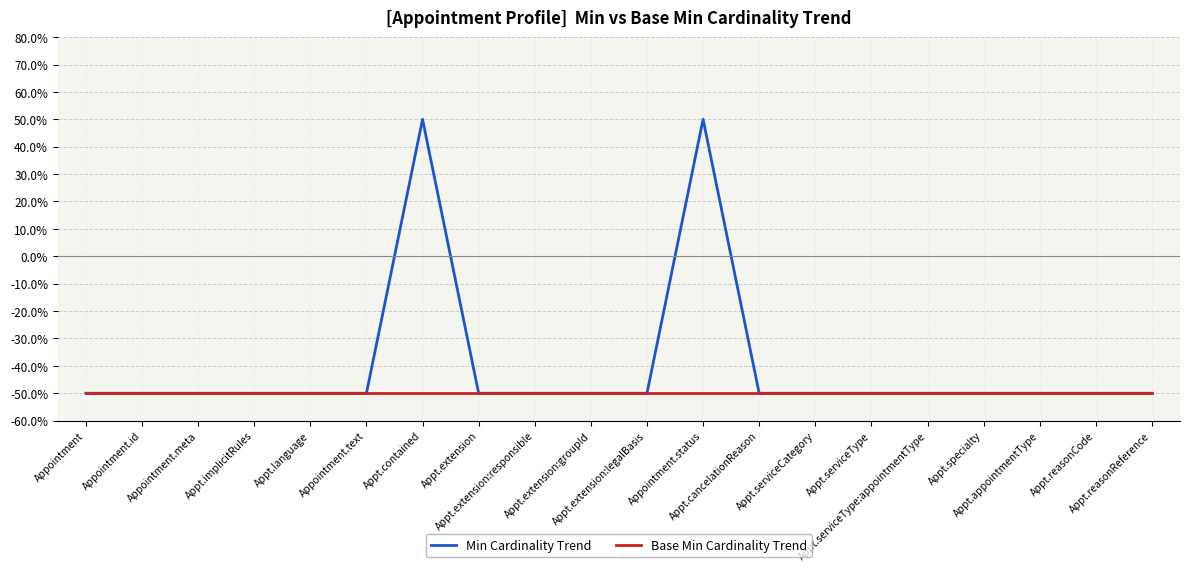

Reading left to right, transcribe all the data shown in this chart.

Min Cardinality Trend: -50	-50	-50	-50	-50	-50	50	-50	-50	-50	-50	50	-50	-50	-50	-50	-50	-50	-50	-50
Base Min Cardinality Trend: -50	-50	-50	-50	-50	-50	-50	-50	-50	-50	-50	-50	-50	-50	-50	-50	-50	-50	-50	-50